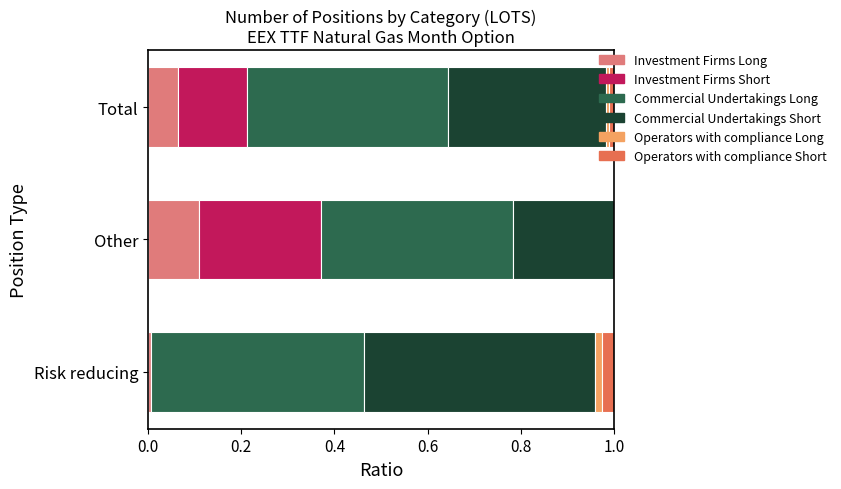

What is the total value across all series at Other?

1.0